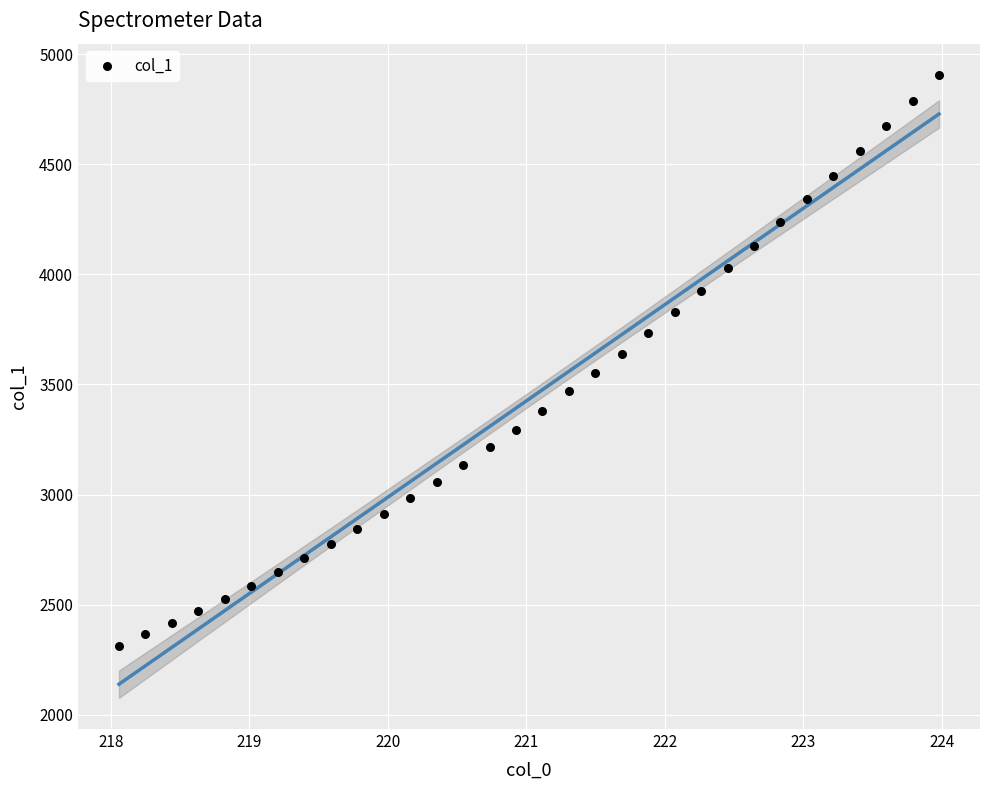

What is the range of X values (max minus min)?

5.9